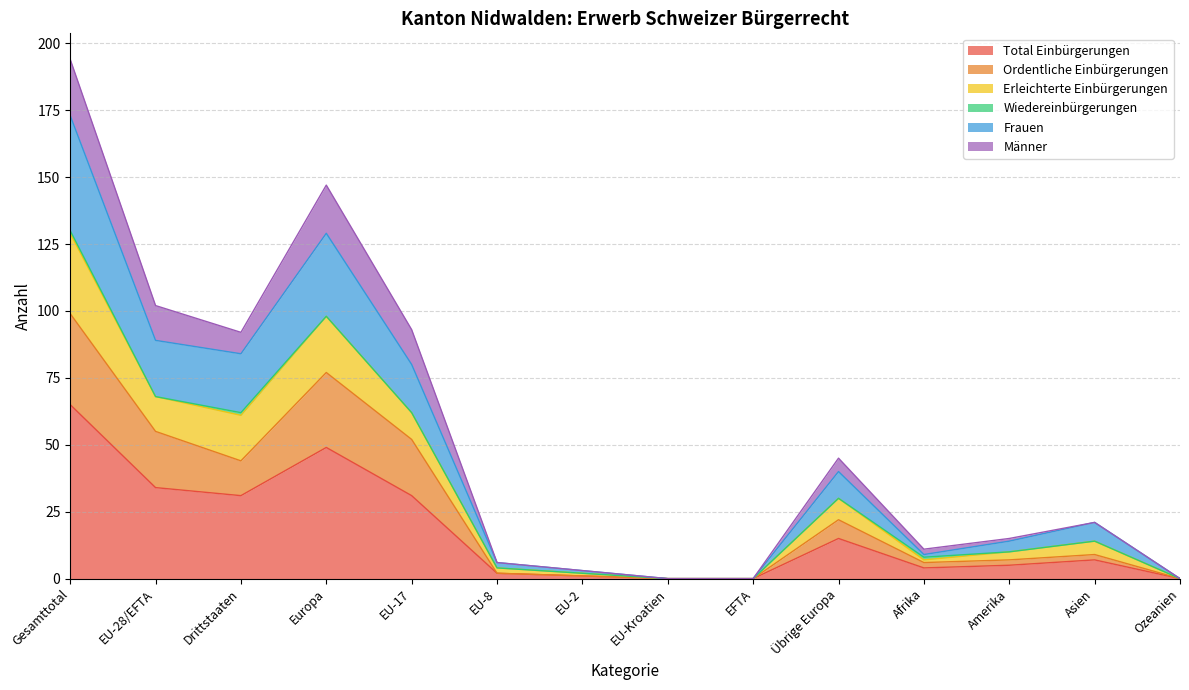

True or false: Frauen has more than 0 points higher than both neighbors.

True